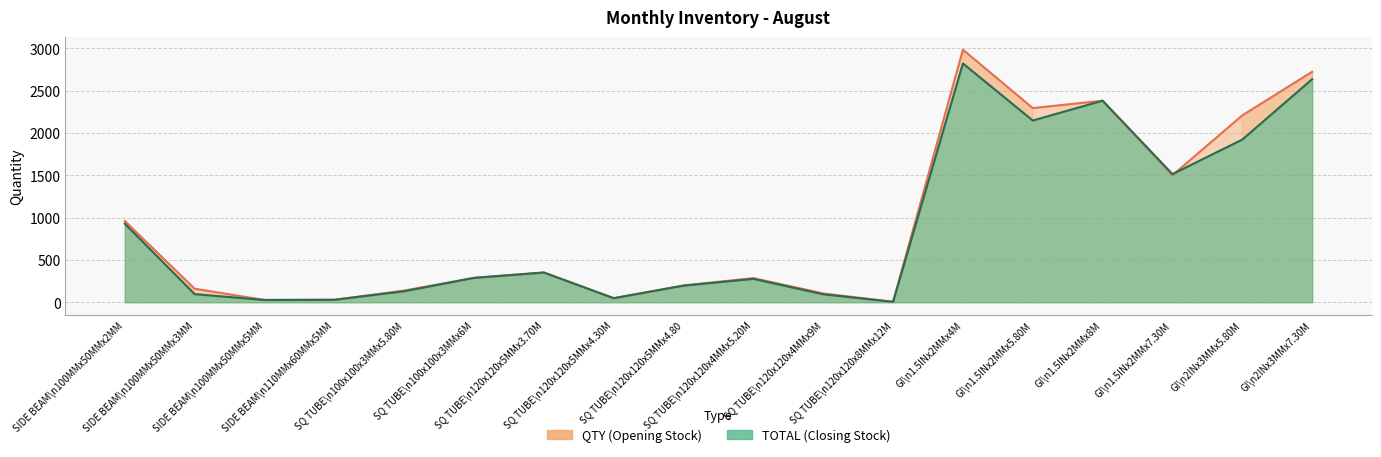

Between GI\n2INx3MMx7.30M and SQ TUBE\n120x120x4MMx5.20M, which is larger?

GI\n2INx3MMx7.30M